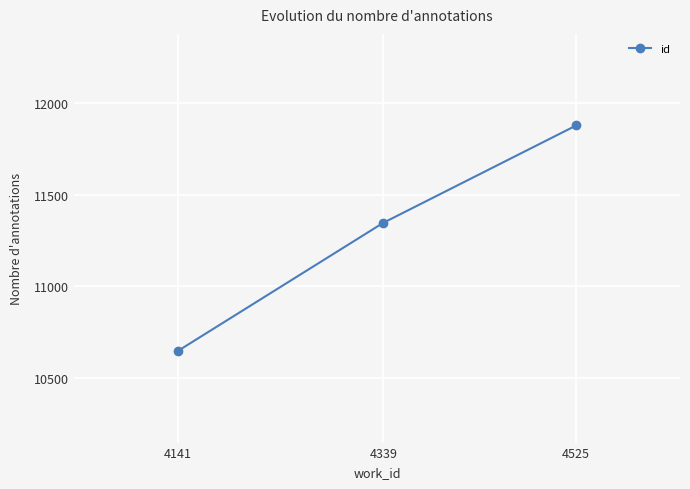

What is the sum of all values?

33870